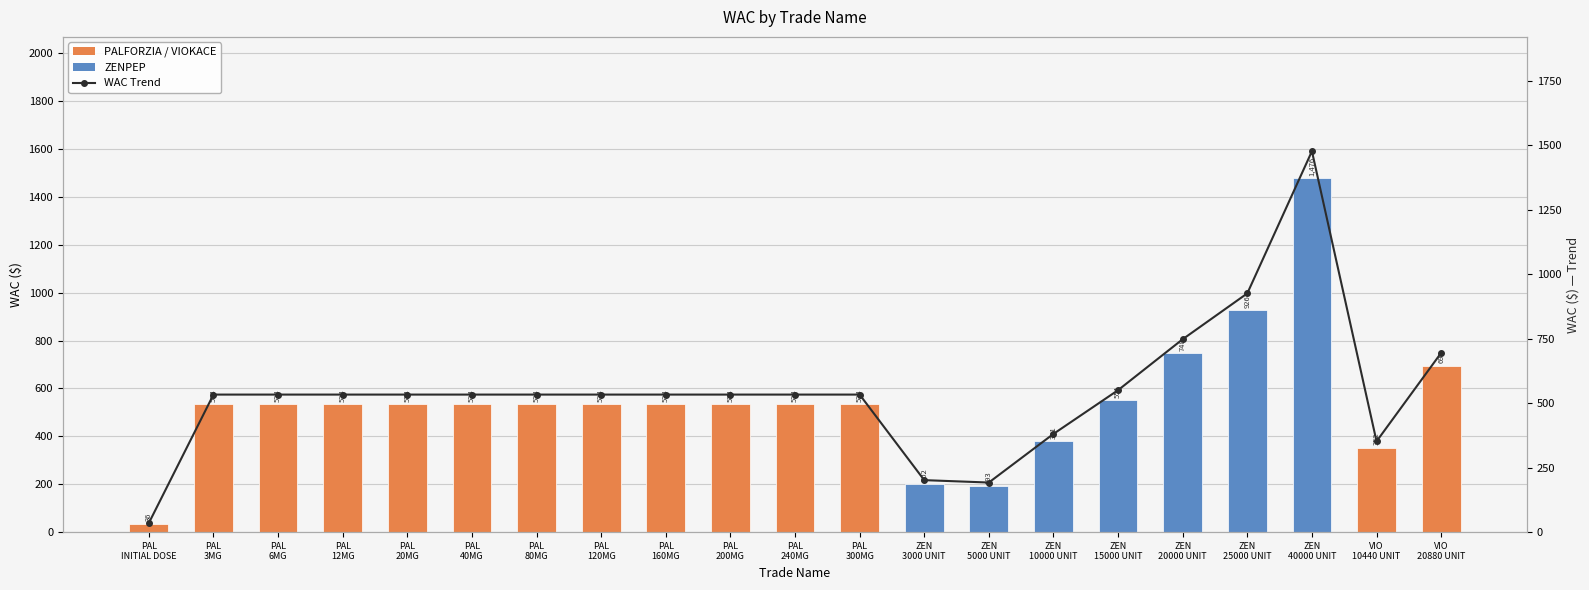

Reading right to left, extract all data points from this chart.

WAC ($): 695.2	352.4	1476.3	925.7	748.0	550.7	381.3	192.9	202.2	533.6	533.6	533.6	533.6	533.6	533.6	533.6	533.6	533.6	533.6	533.6	36.0
WAC Trend: 695.2	352.4	1476.3	925.7	748.0	550.7	381.3	192.9	202.2	533.6	533.6	533.6	533.6	533.6	533.6	533.6	533.6	533.6	533.6	533.6	36.0